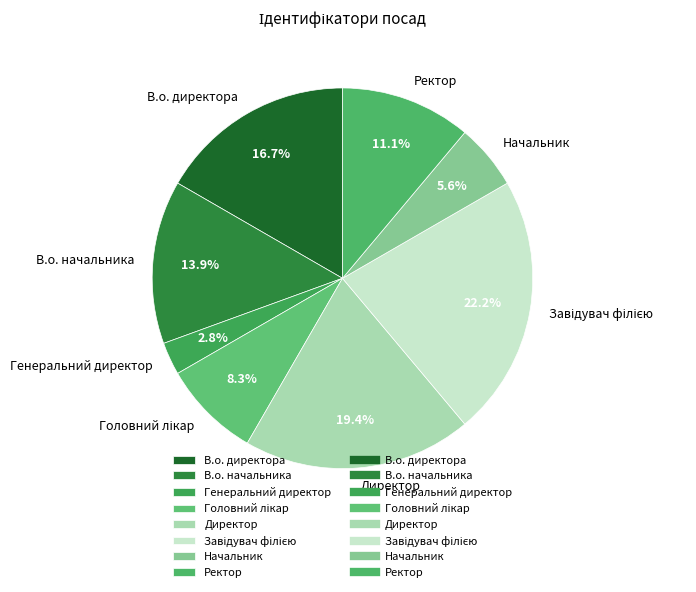

What percentage do В.о. начальника and Директор together represent?

33.3%